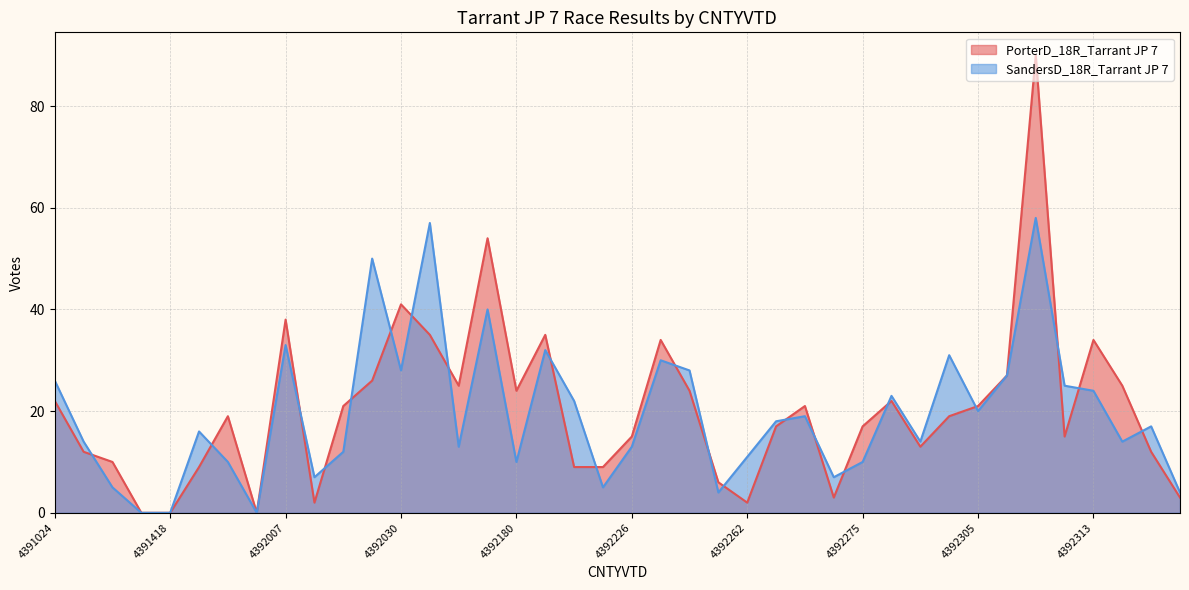

True or false: SandersD_18R_Tarrant JP 7 has a value of 4 at 4392269.

False